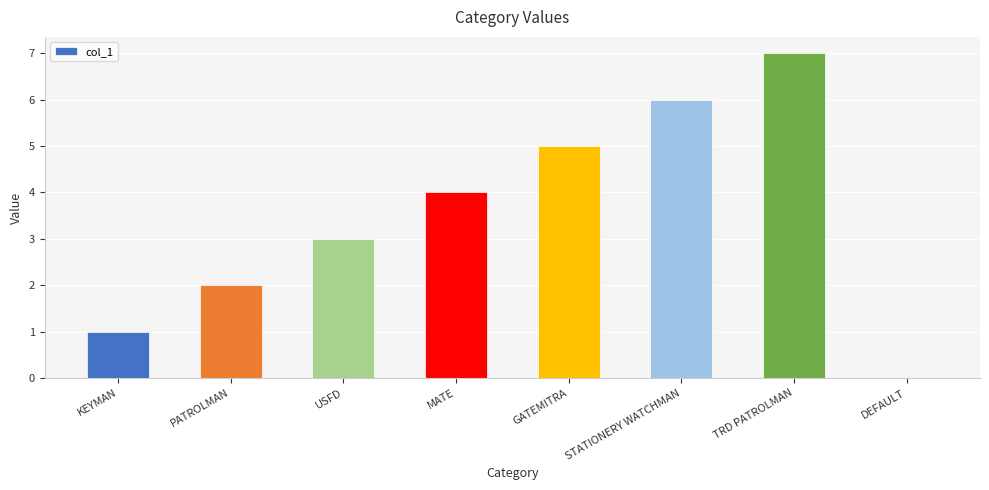

What is the sum of all values?

28